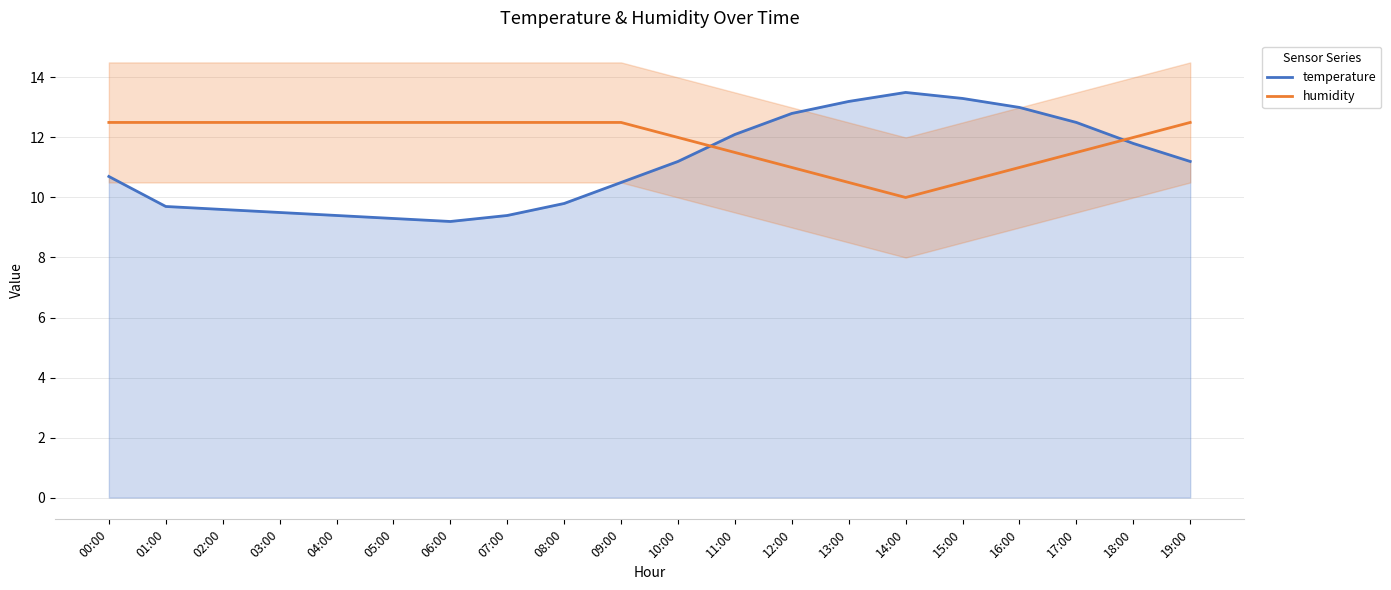

Where does the temperature series first go above 11?

10:00